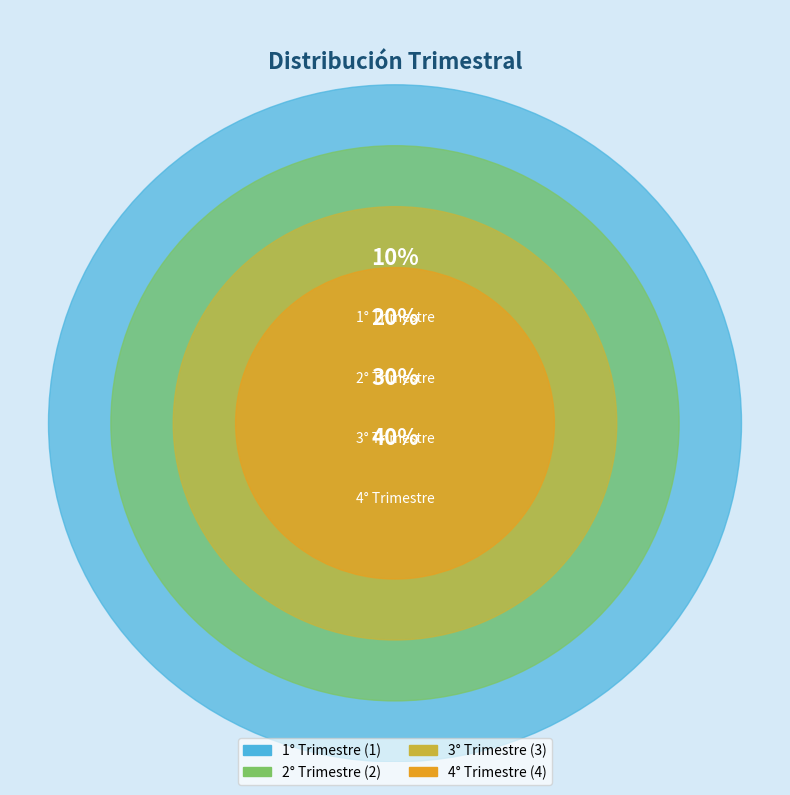

What percentage is the 3° Trimestre slice, to the nearest percent?

30%